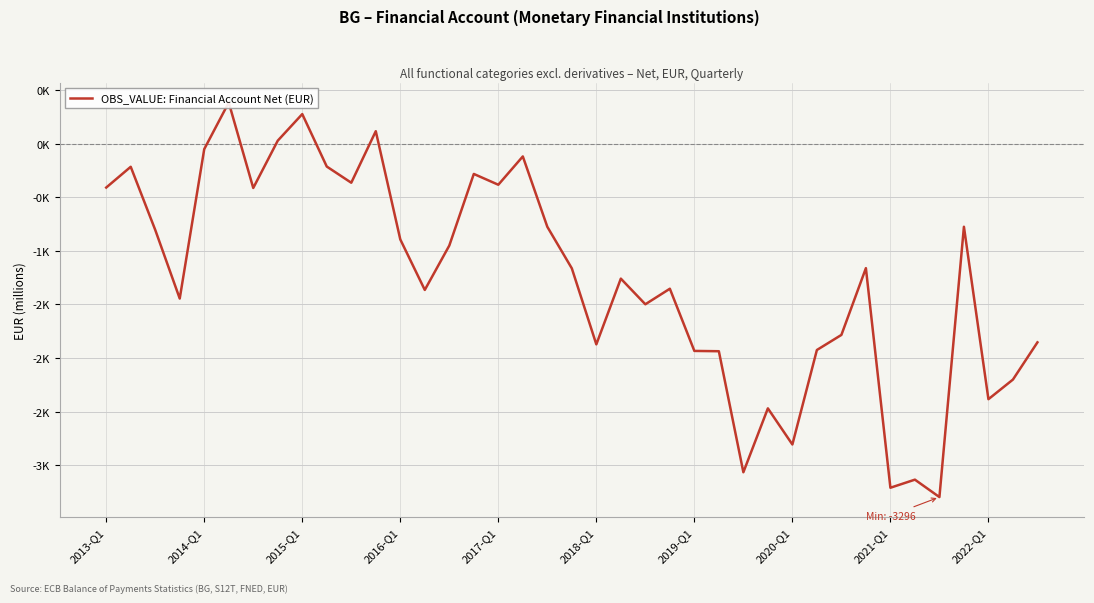

The chart shows a value of -1161.5 at 31. True or false?

True